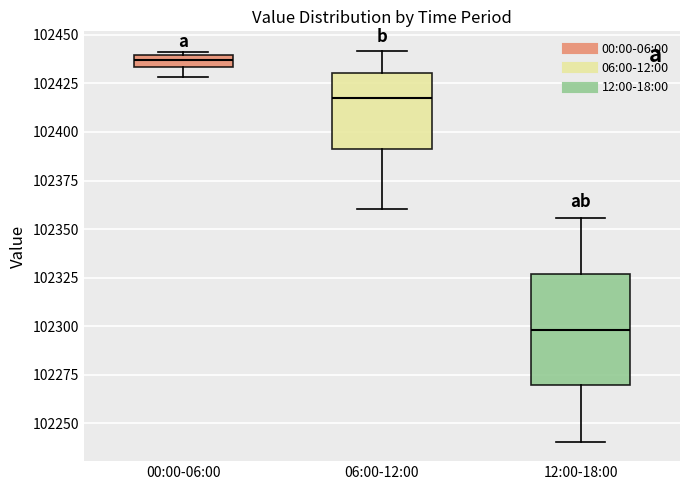

Where is the lower edge of the box for 06:00-12:00 on the y-axis? The values are not printed on the chart, so give them approximately, as read against the axis.

102390